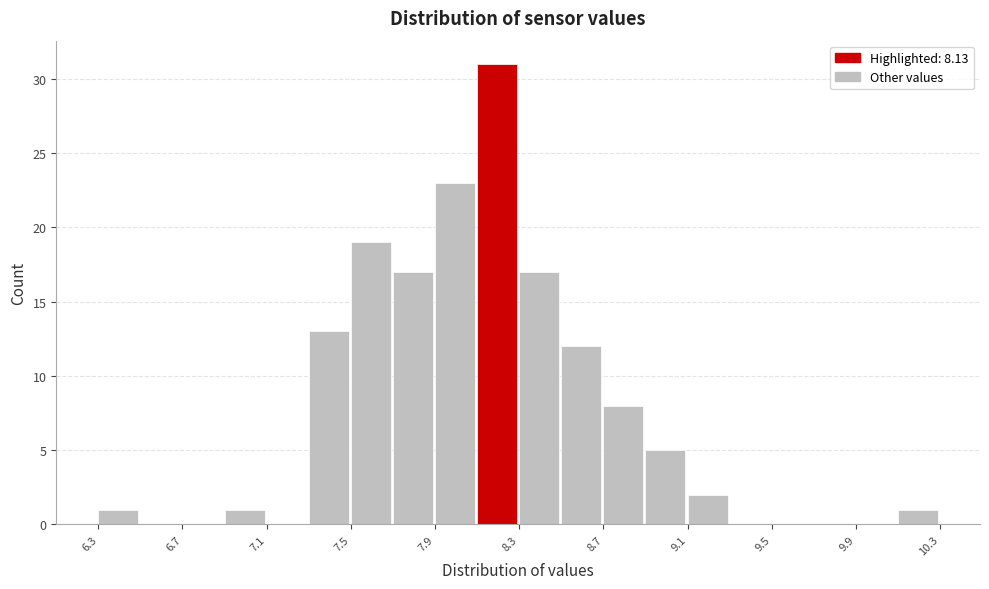

How tall is the bar that spans 6.93 to 7.13 on the x-axis? Neither the bar edges nor the heights are printed on the chart, so give them approximately, as read against the axes.

1